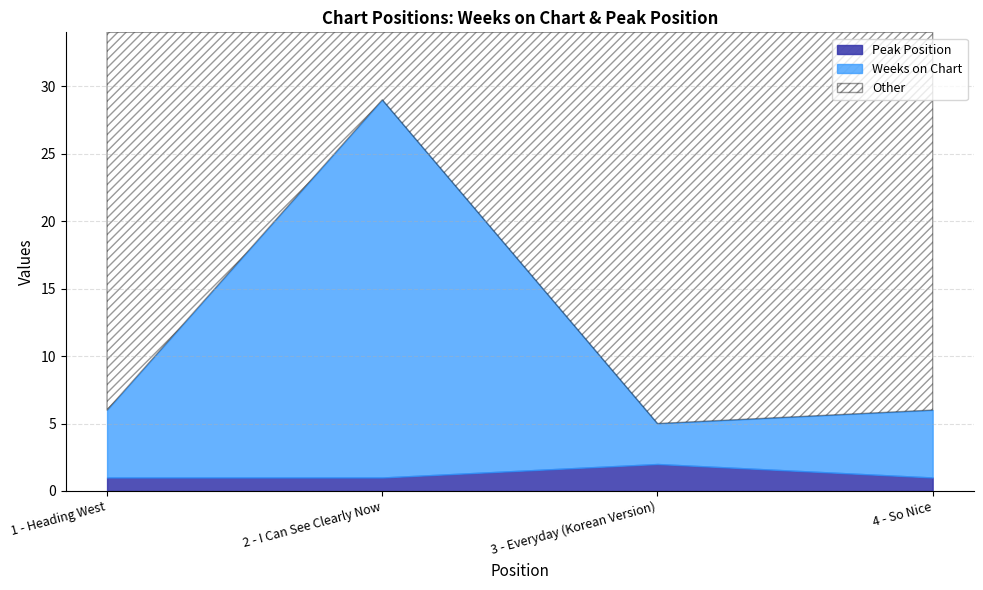

Count the number of data series in this chart.

2